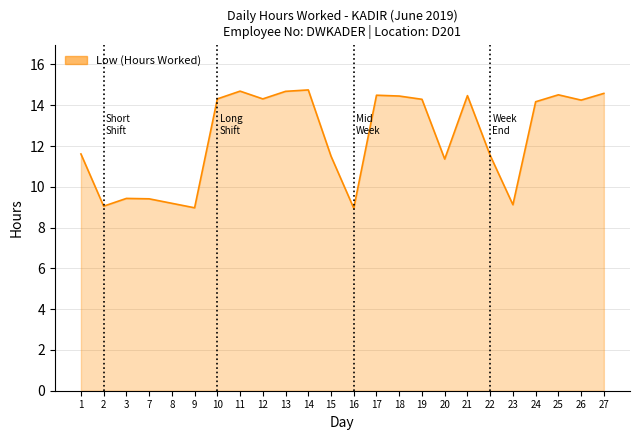

The value at 11 is 14.7. True or false?

True